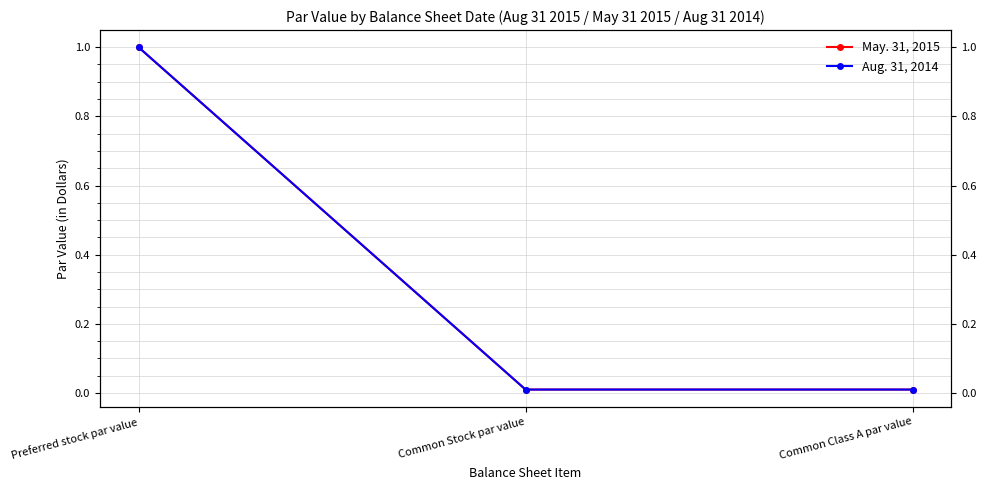

Which has a higher value, Preferred stock par value or Common Class A par value?

Preferred stock par value